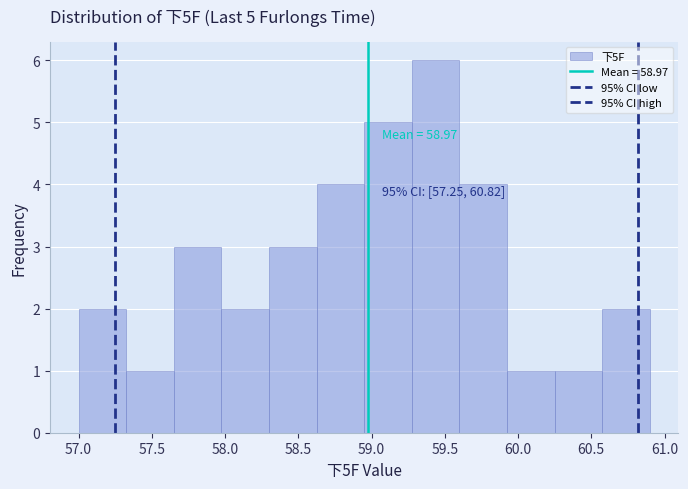

Which range on the x-axis has the tallest bar?

59.275 to 59.600